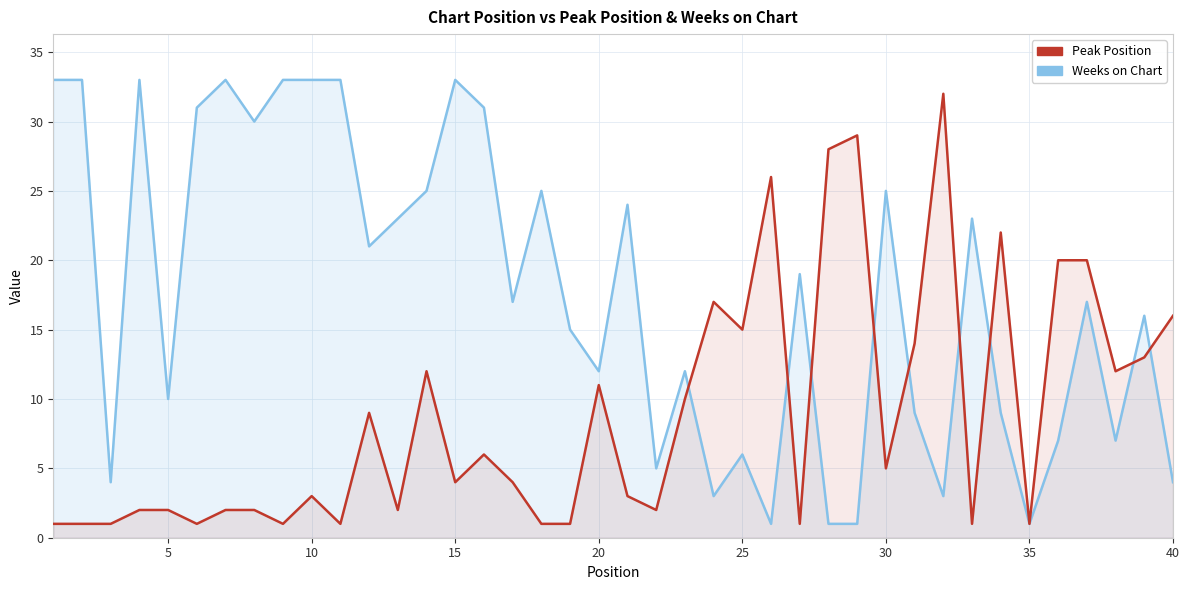

List the series in order of their overall mean, highest first.

Weeks on Chart, Peak Position